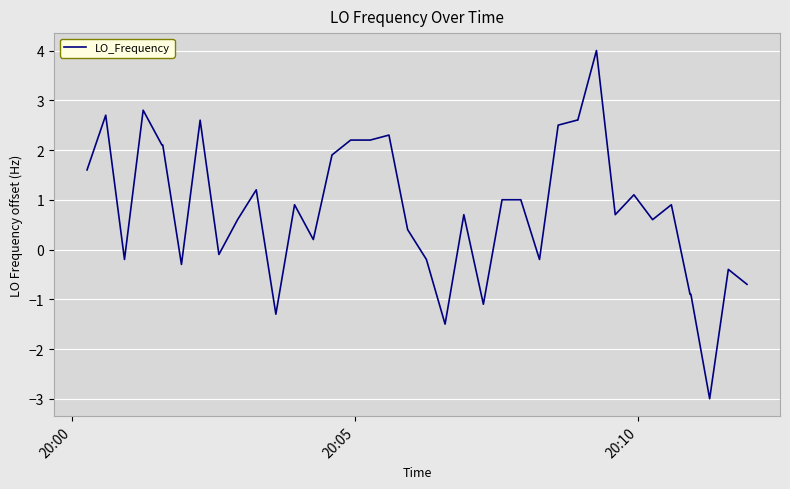

What is the smallest value displayed?

-3.0